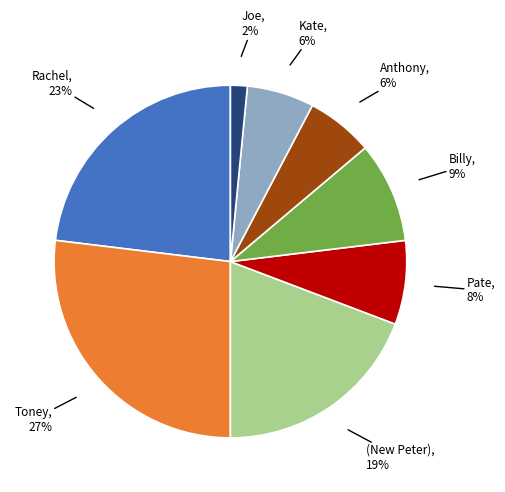

Is there any slice that represents more than half of the pie?

No